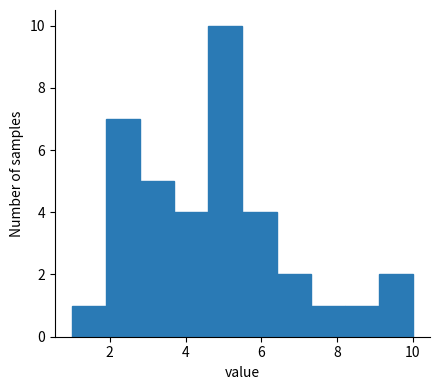

Which range on the x-axis has the tallest bar?

4.6 to 5.5